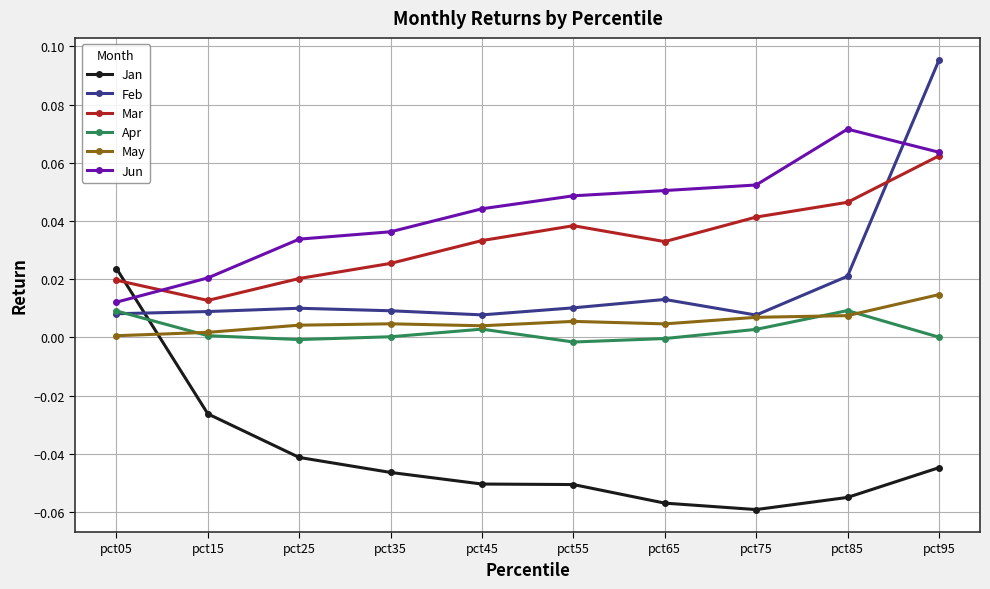

The value of Feb at pct35 is 0.0. True or false?

True